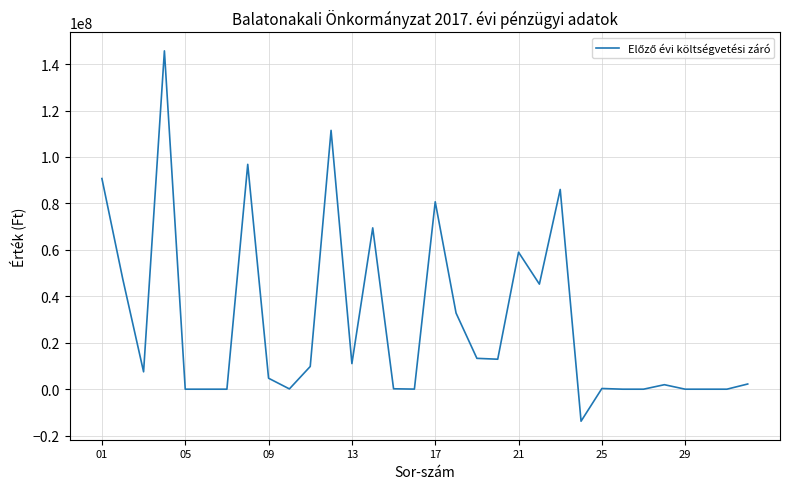

Reading left to right, extract all data points from this chart.

90710215	47494422	7481422	145686059	0	0	0	96819808	4723725	121020	9784476	111449029	11022220	69466353	175500	34342	80698415	32786028	13282354	12911113	58979495	45240979	86000806	-13784607	299000	0	0	1934836	0	0	0	2233836